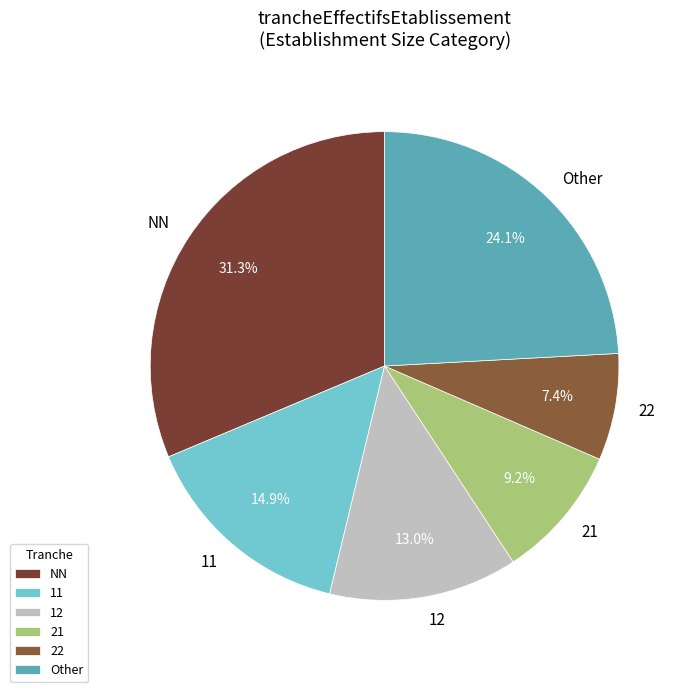

Approximately how many times larger is the value at 12 compared to 22?

1.8